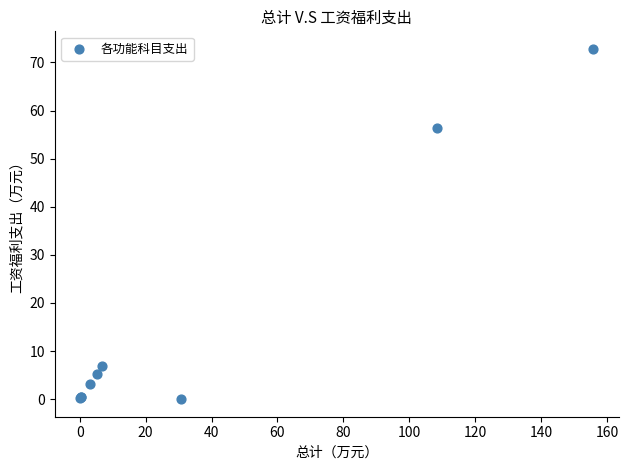

What Y value in the scatter plot is closest to 36?

56.4